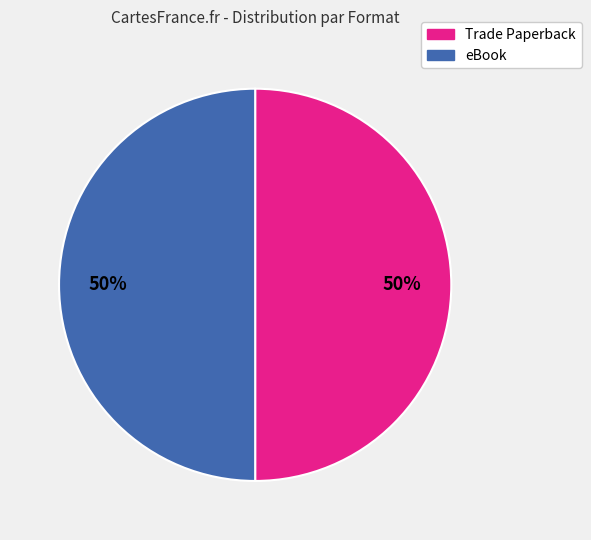

To the nearest percent, what percentage of the pie is eBook?

50%